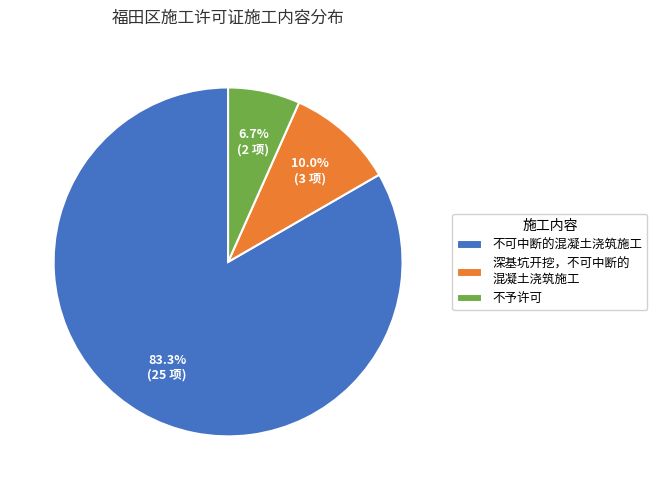

What is the smallest slice in the pie chart?

不予许可